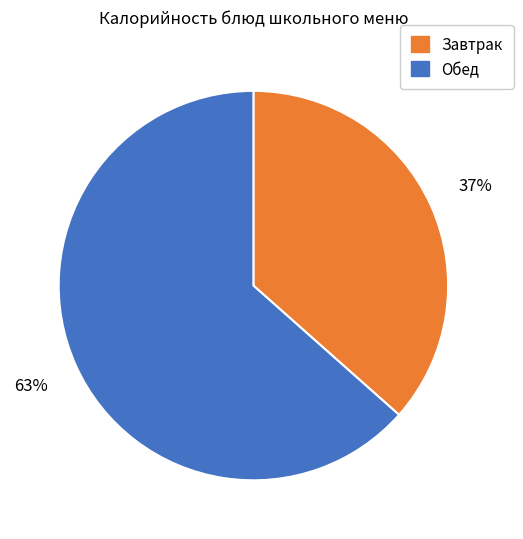

Is there any slice that represents more than half of the pie?

Yes